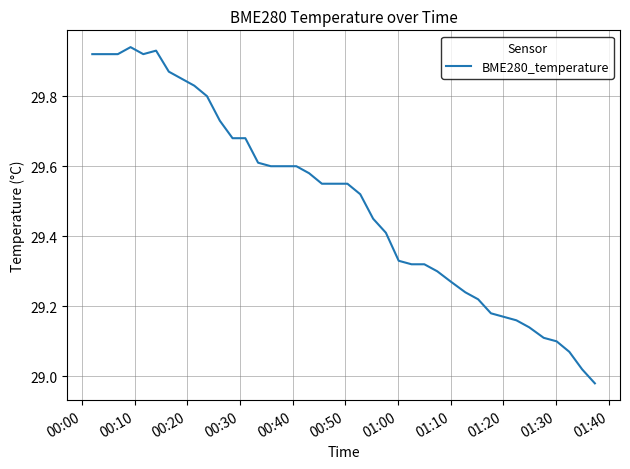

What is the difference between the maximum and minimum values?

1.0